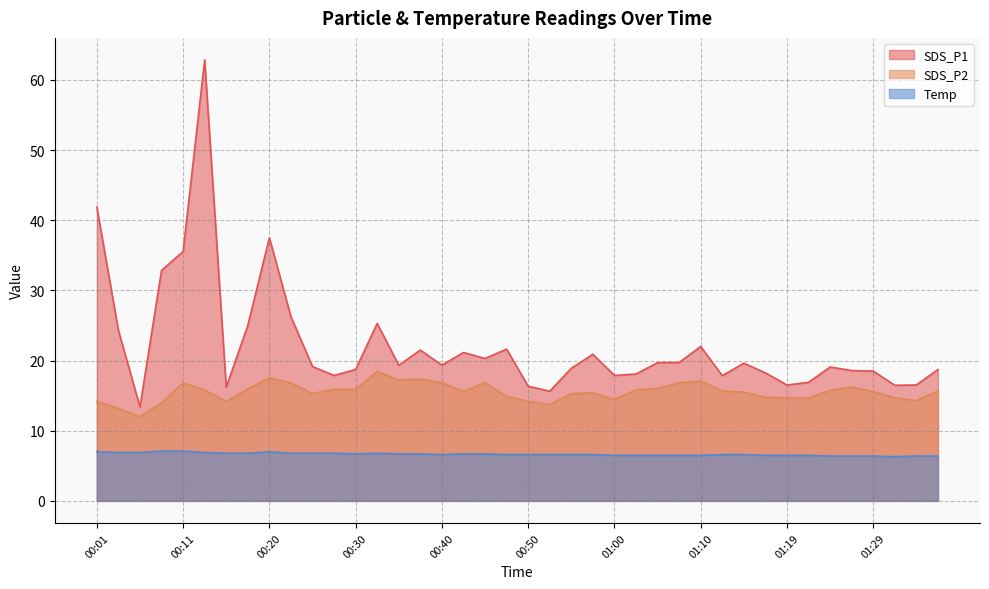

List the series in order of their overall mean, highest first.

SDS_P1, SDS_P2, Temp